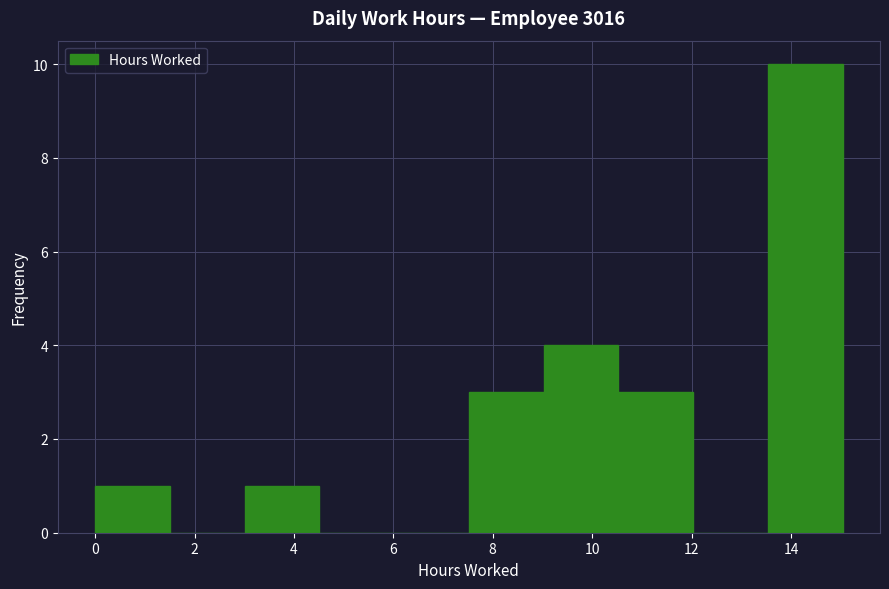

How tall is the bar that spans 9.0 to 10.6 on the x-axis? Neither the bar edges nor the heights are printed on the chart, so give them approximately, as read against the axes.

4